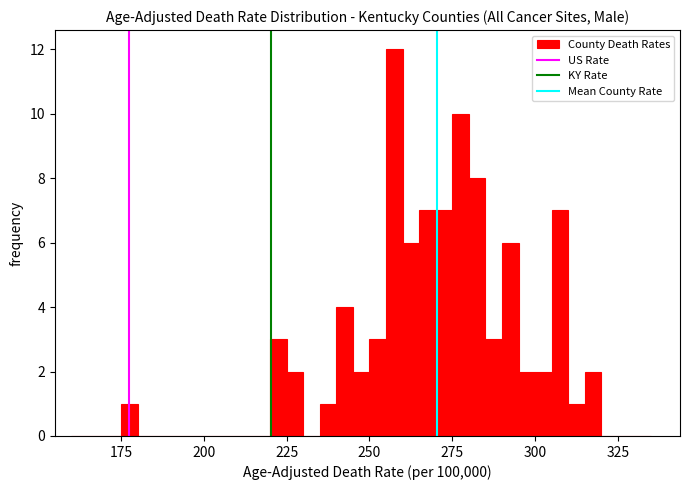

Read against the x-axis, roughly where is the centre of the tallest bar?

260